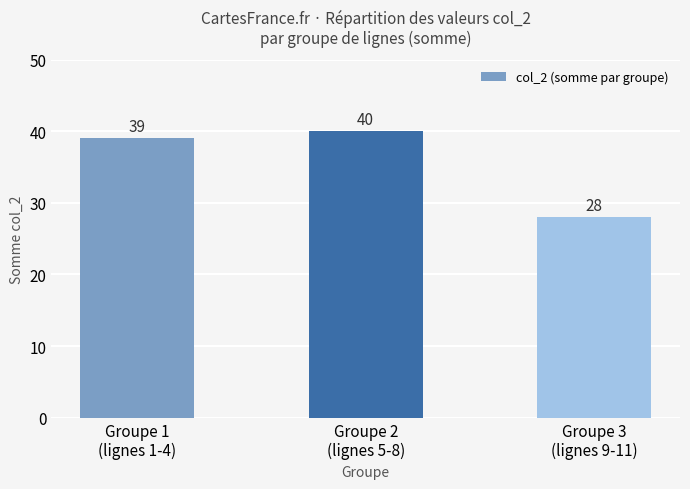

What is the difference between the values at Groupe 1
(lignes 1-4) and Groupe 2
(lignes 5-8)?

1